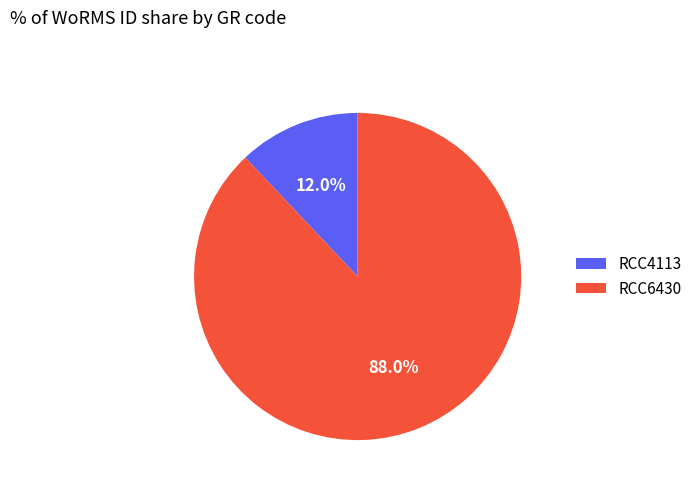

To the nearest percent, what is the difference between the RCC6430 and RCC4113 slice percentages?

76%